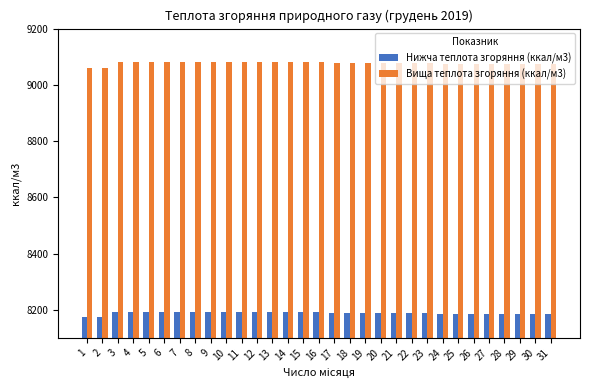

Which series has the widest spread of values?

Вища теплота згоряння (ккал/м3)